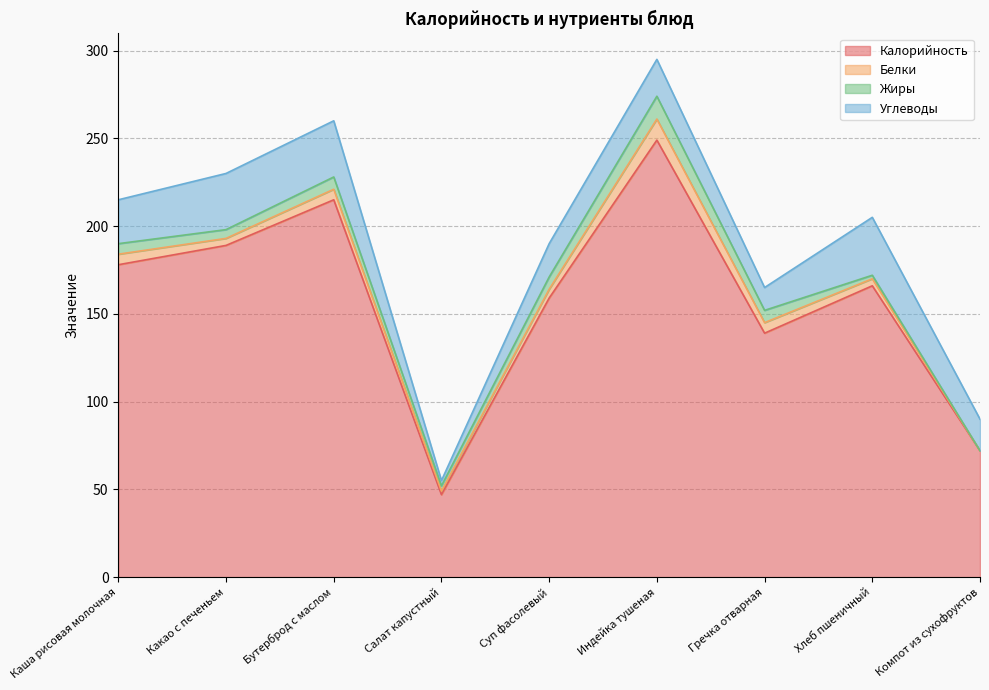

List the series in order of their peak value, lowest first.

Белки, Жиры, Углеводы, Калорийность